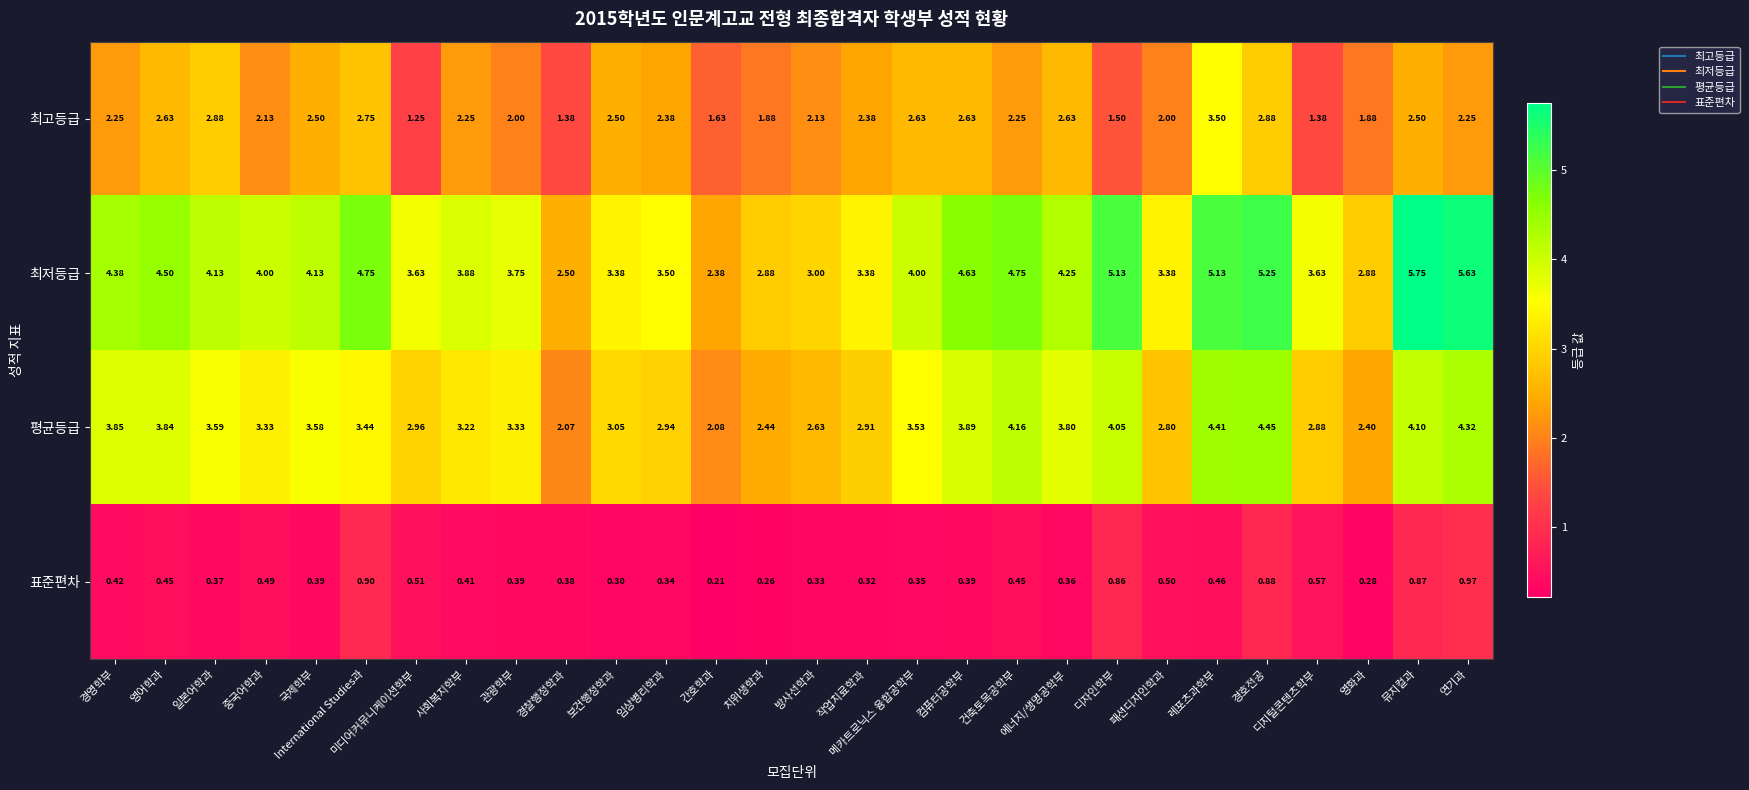

How many series are shown in this chart?

4